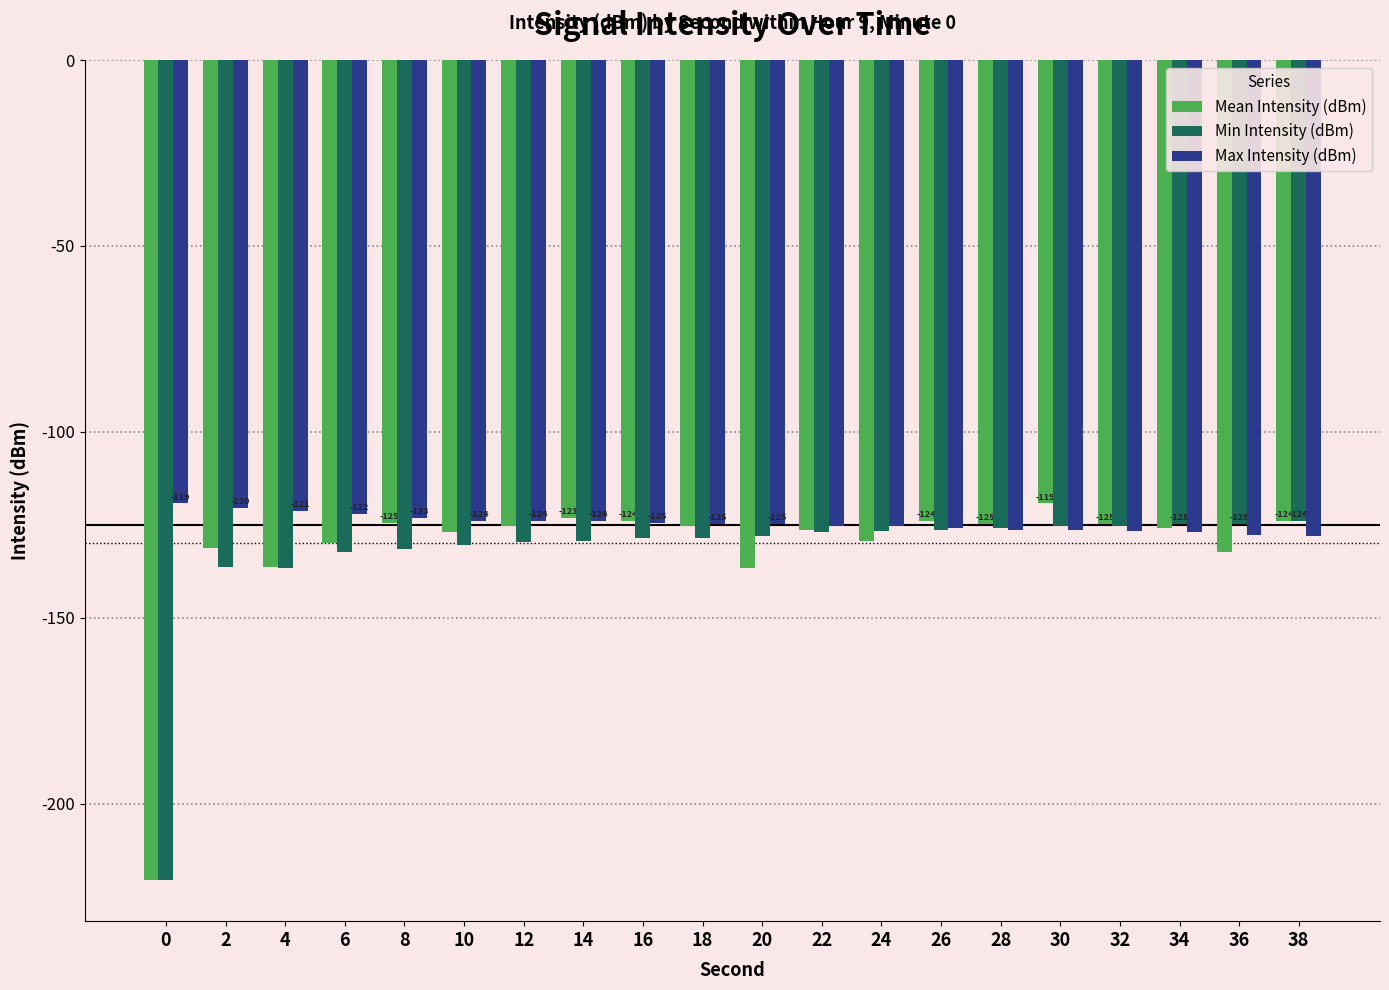

What is the minimum value shown in the chart?

-220.6